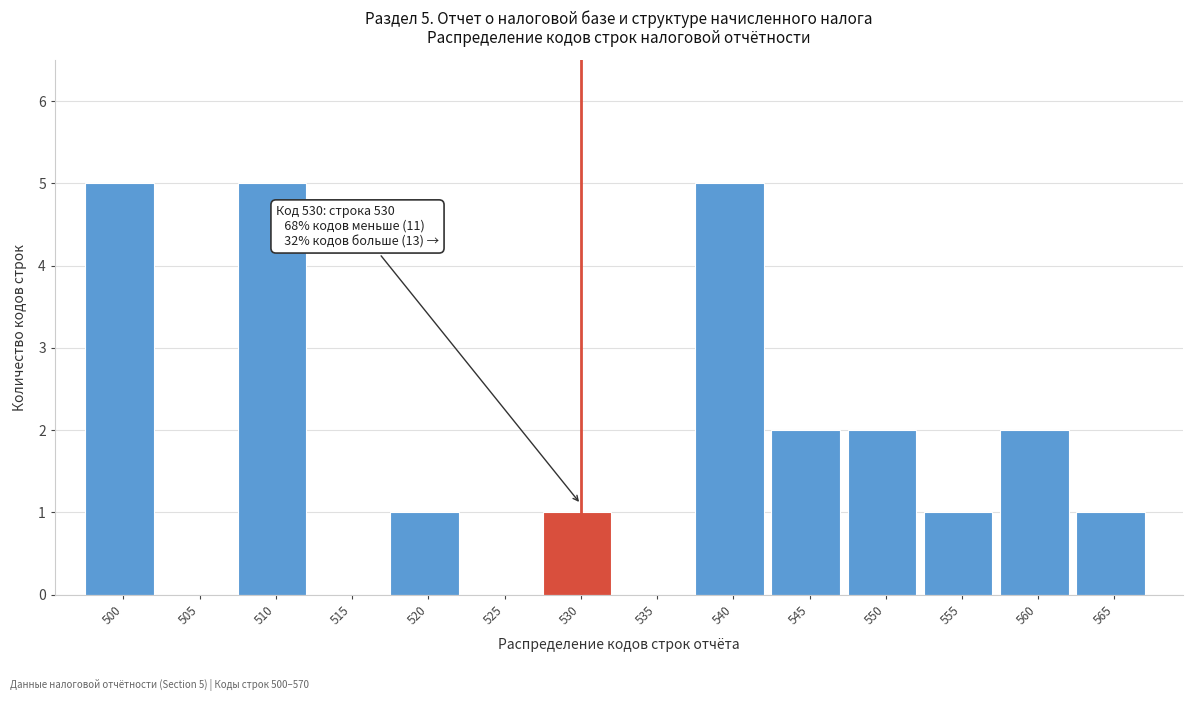

What is the greatest value displayed?

5